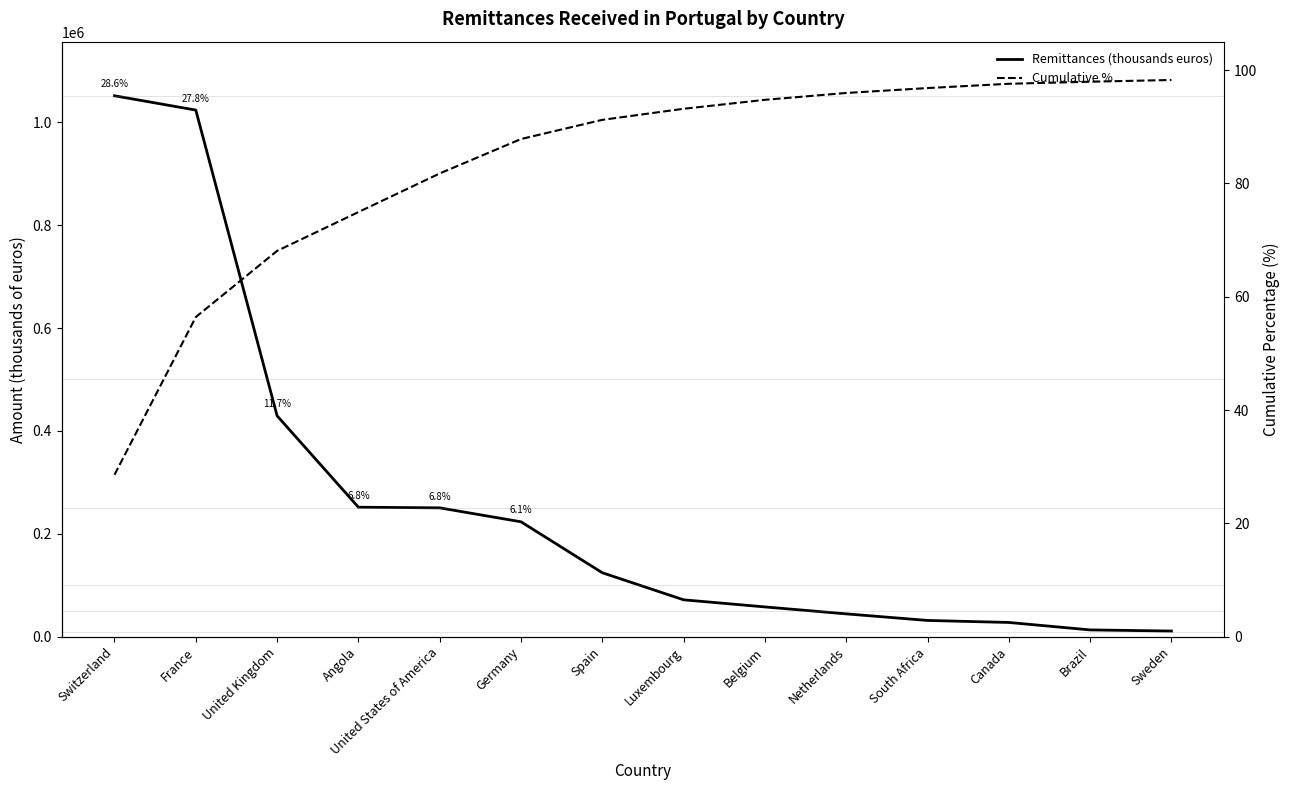

Reading right to left, extract all data points from this chart.

Remittances (thousands euros): 11170.0	13370.0	27850.0	31770.0	44560.0	58050.0	71850.0	124440.0	223440.0	250540.0	251820.0	429380.0	1023450.0	1051260.0
Cumulative %: 98.2	97.9	97.6	96.8	95.9	94.7	93.2	91.2	87.8	81.7	74.9	68.1	56.4	28.6